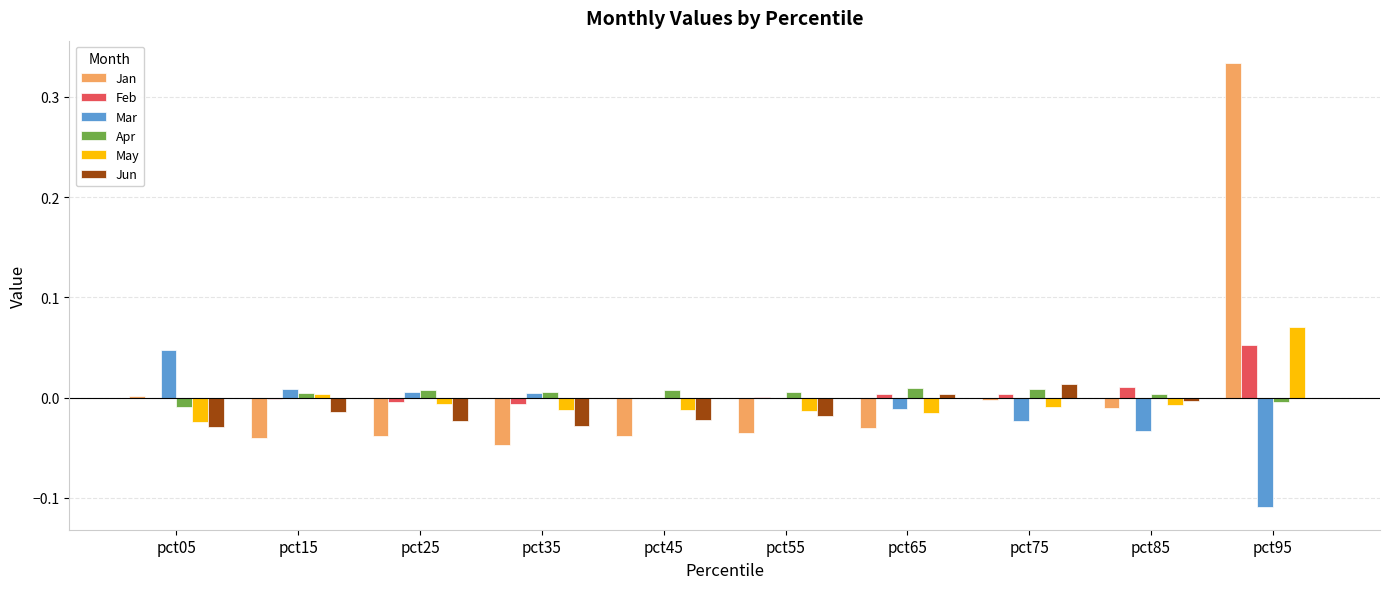

Is the value of Feb at pct65 greater than the value of Jun at pct15?

Yes